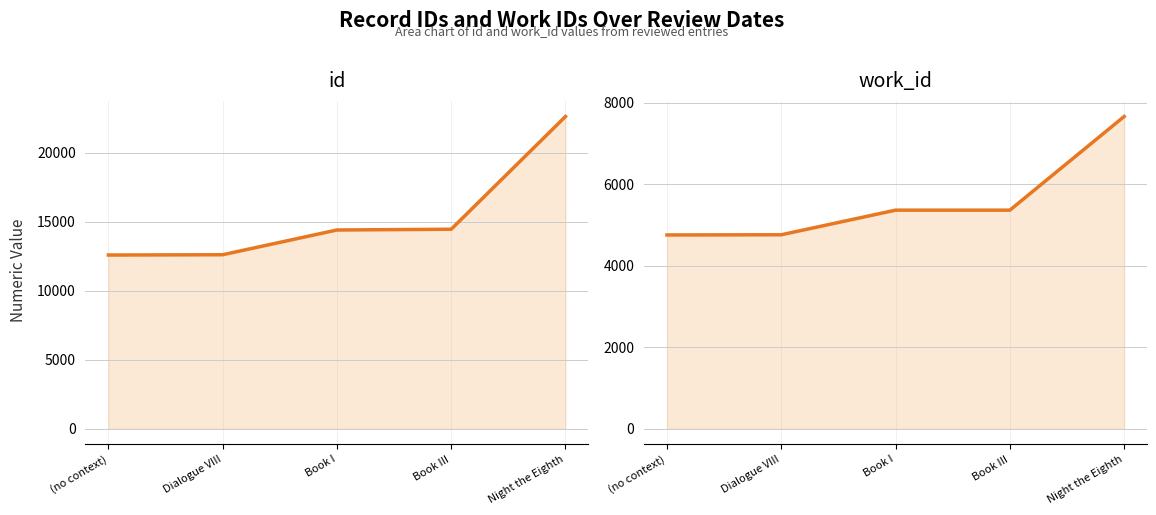

What are all the series names shown in the legend?

id, work_id